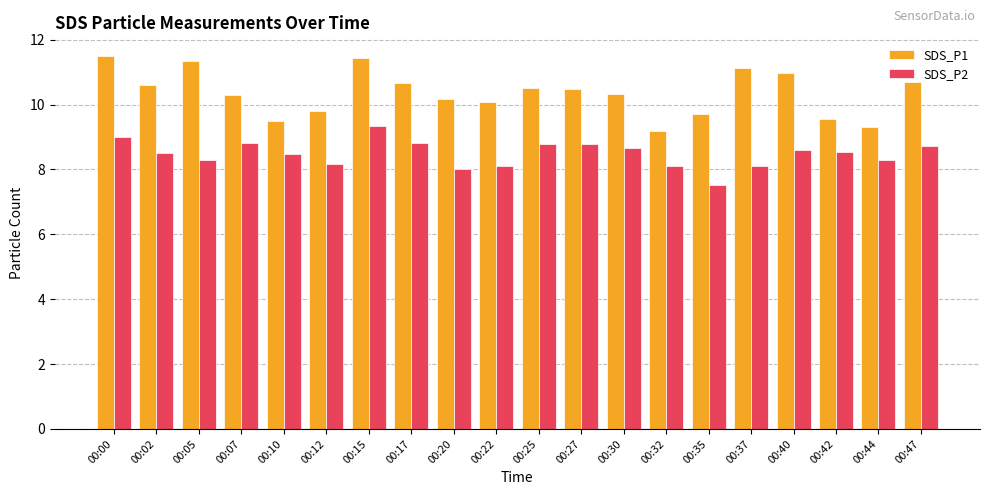

What are all the series names shown in the legend?

SDS_P1, SDS_P2